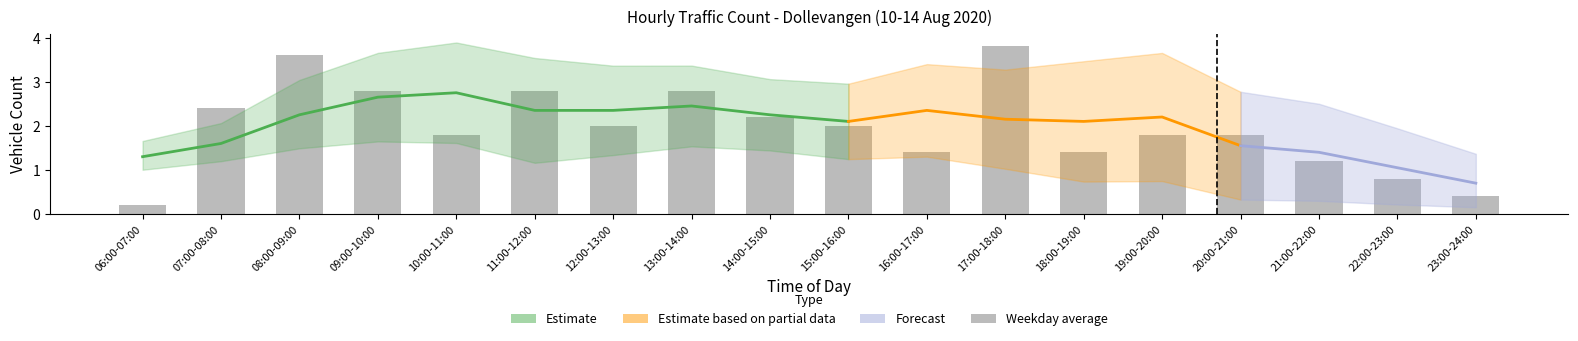

What value does the data have at 22:00-23:00?

0.8